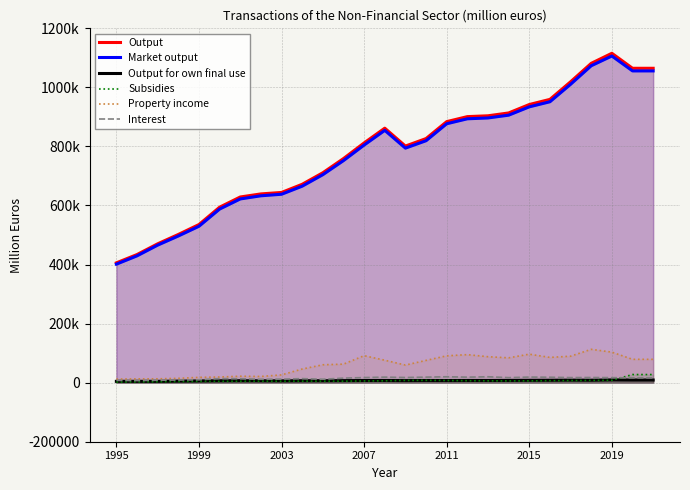

True or false: Interest and Output cross at least once.

False